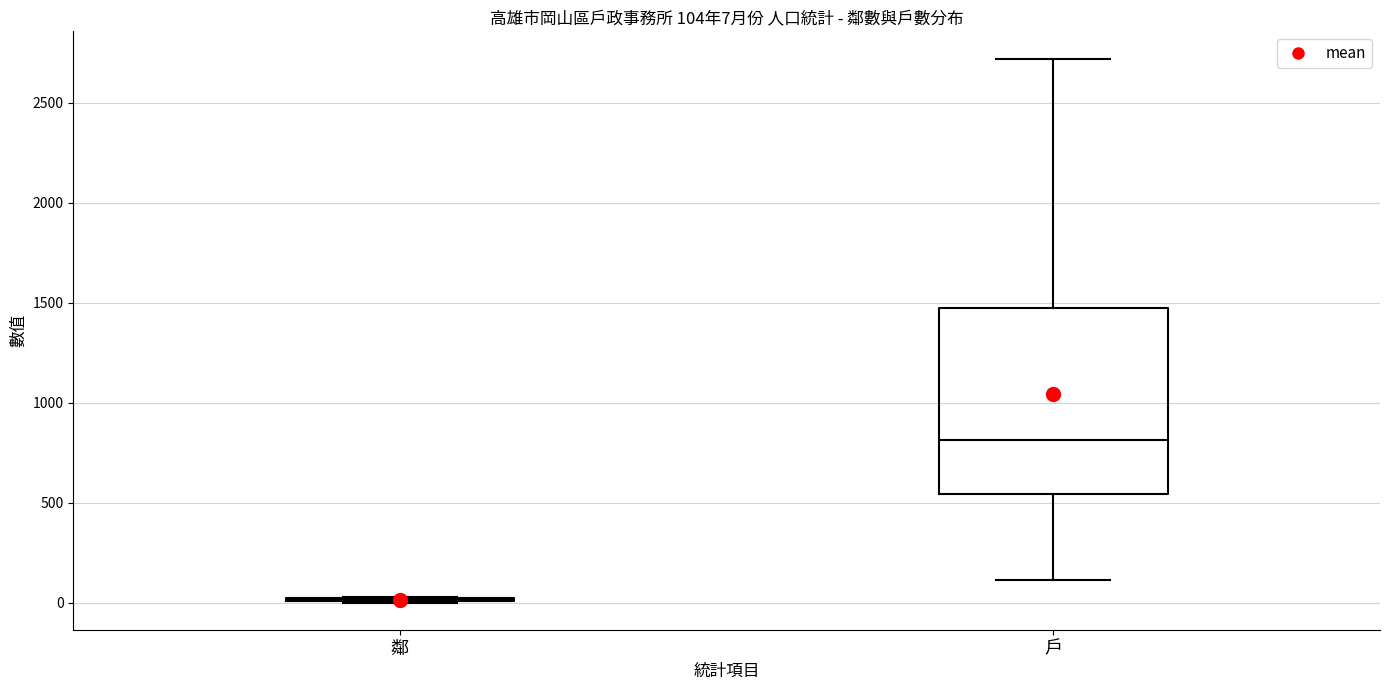

Which box is the tallest, from its lower edge to its upper edge?

戶